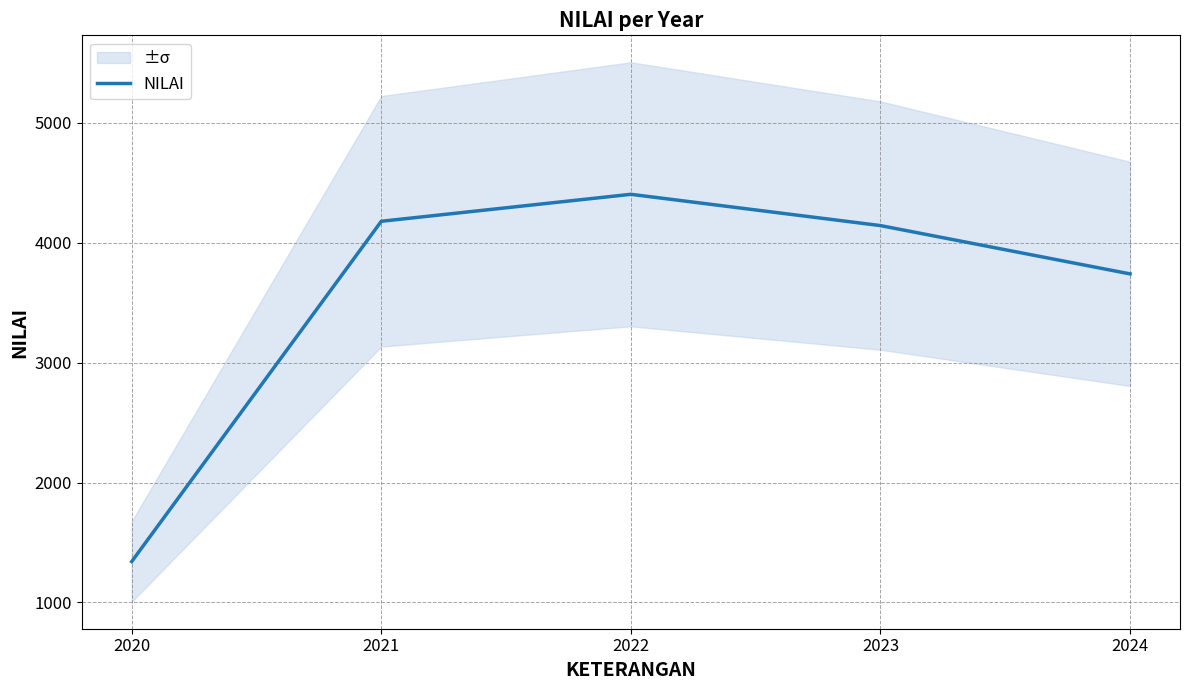

How many interior local peaks (higher than both neighbors) does the data have?

1